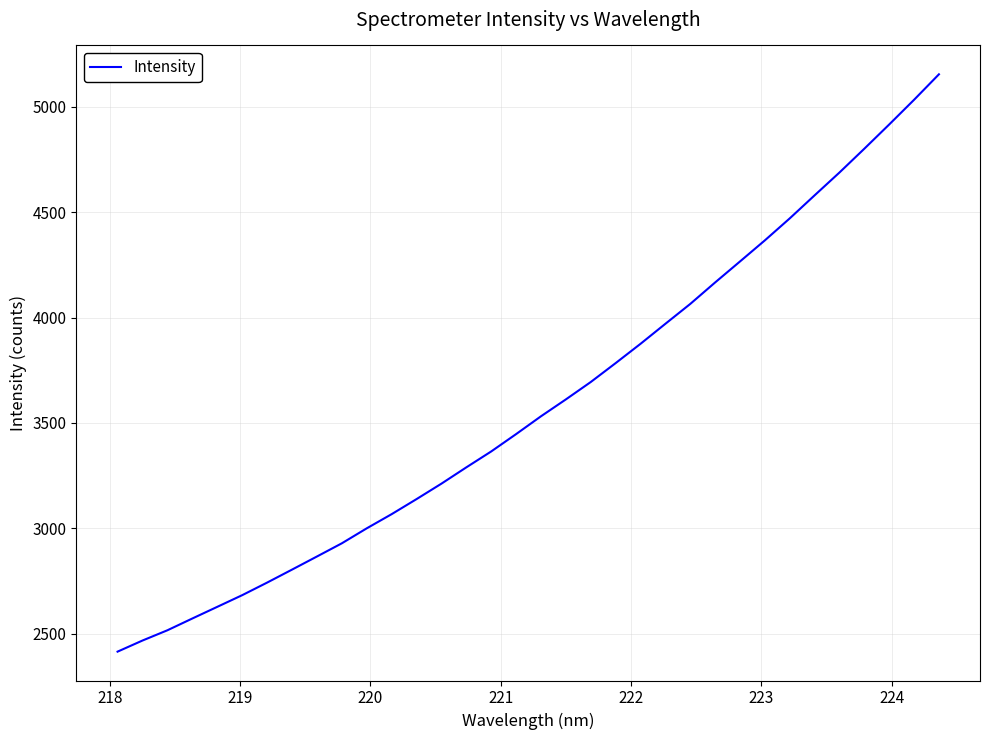

What is the difference between the maximum and minimum values?

2738.9